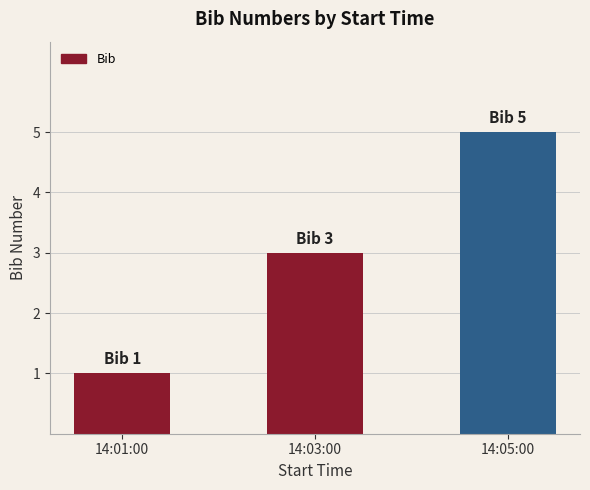

What is the label of the 1st bar from the left?

14:01:00